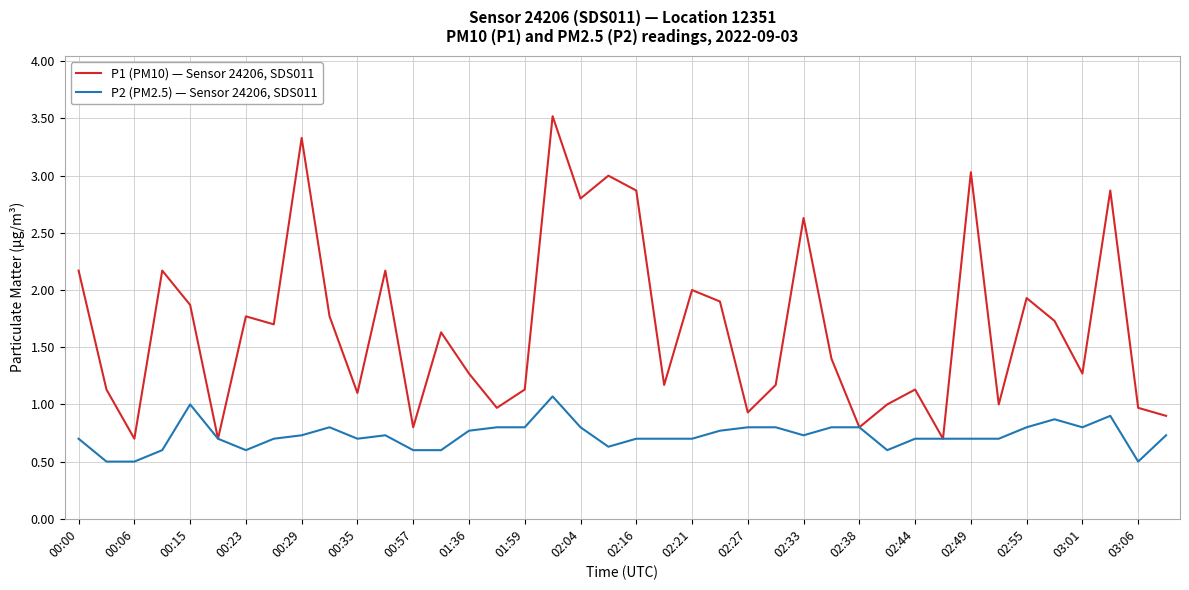

Reading left to right, extract all data points from this chart.

P1 (PM10) — Sensor 24206, SDS011: 2.2	1.1	0.7	2.2	1.9	0.7	1.8	1.7	3.3	1.8	1.1	2.2	0.8	1.6	1.3	1.0	1.1	3.5	2.8	3.0	2.9	1.2	2.0	1.9	0.9	1.2	2.6	1.4	0.8	1.0	1.1	0.7	3.0	1.0	1.9	1.7	1.3	2.9	1.0	0.9
P2 (PM2.5) — Sensor 24206, SDS011: 0.7	0.5	0.5	0.6	1.0	0.7	0.6	0.7	0.7	0.8	0.7	0.7	0.6	0.6	0.8	0.8	0.8	1.1	0.8	0.6	0.7	0.7	0.7	0.8	0.8	0.8	0.7	0.8	0.8	0.6	0.7	0.7	0.7	0.7	0.8	0.9	0.8	0.9	0.5	0.7